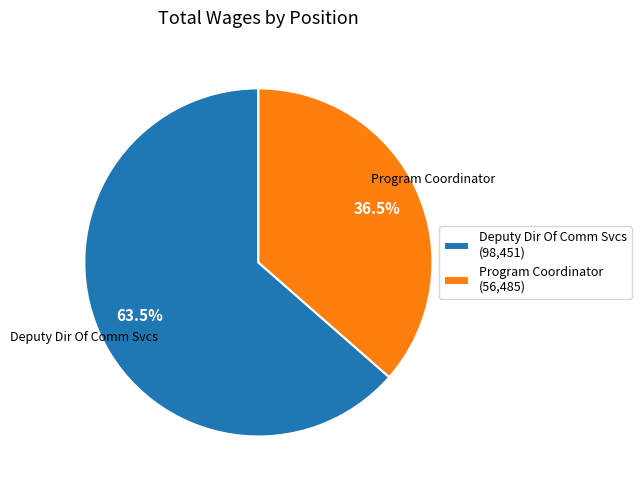

Which slice is the largest?

Deputy Dir Of Comm Svcs